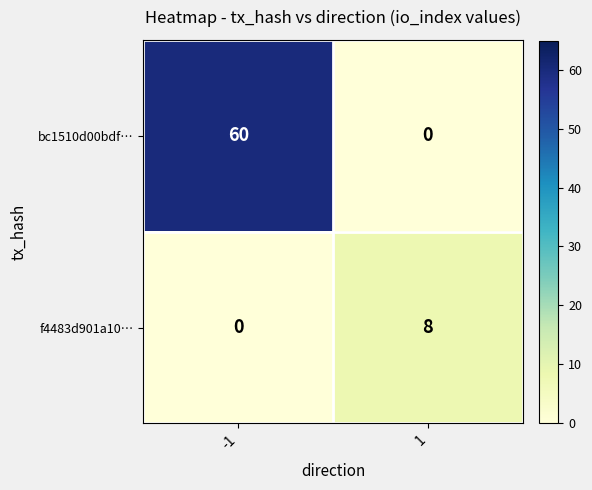

The value of bc1510d00bdf… at -1 is 87. True or false?

False